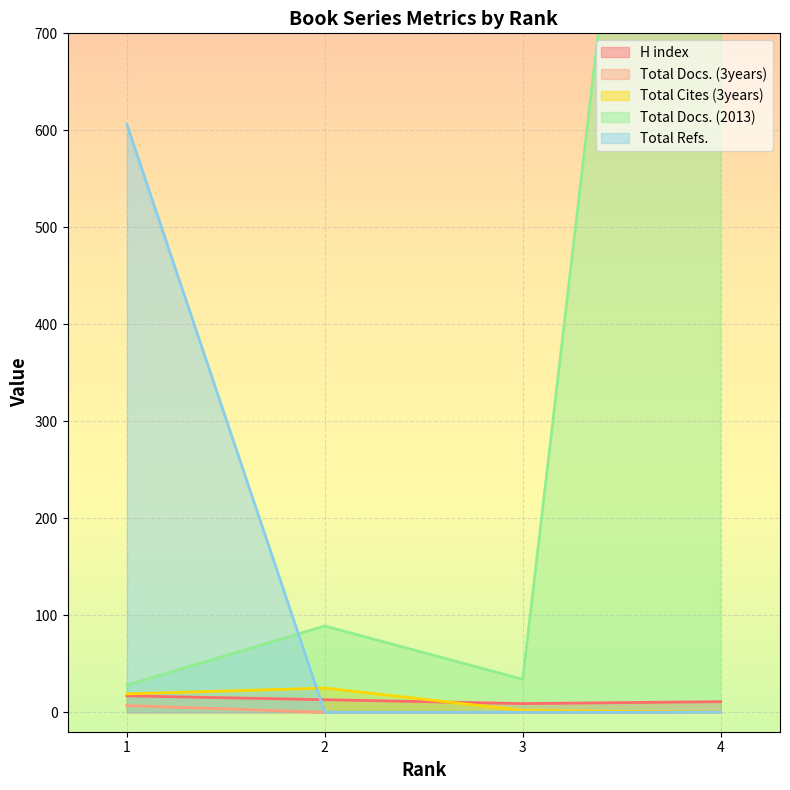

Which category has the lowest value across all series?

2